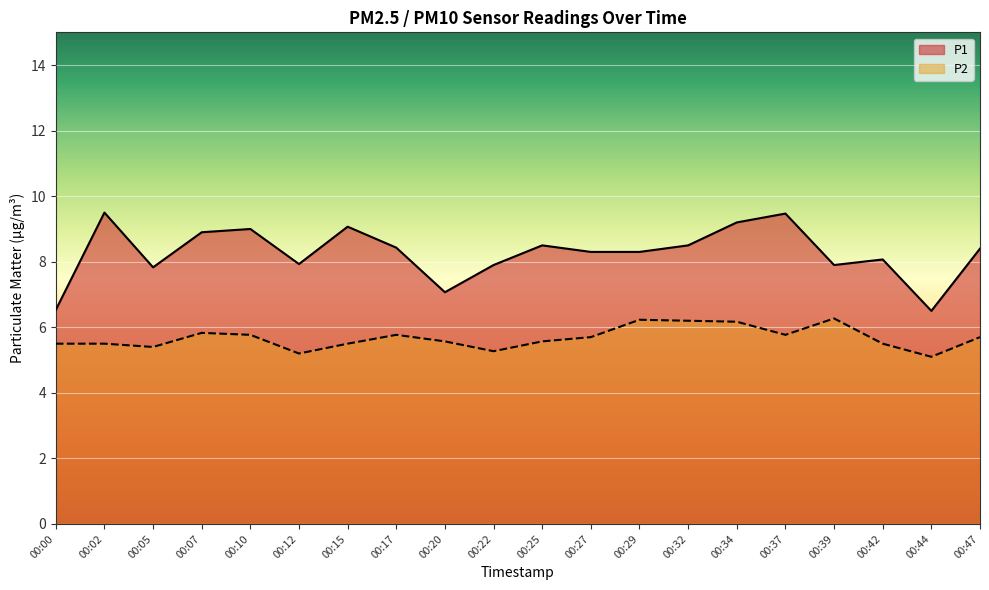

What is the sum of all P1 values?

165.3